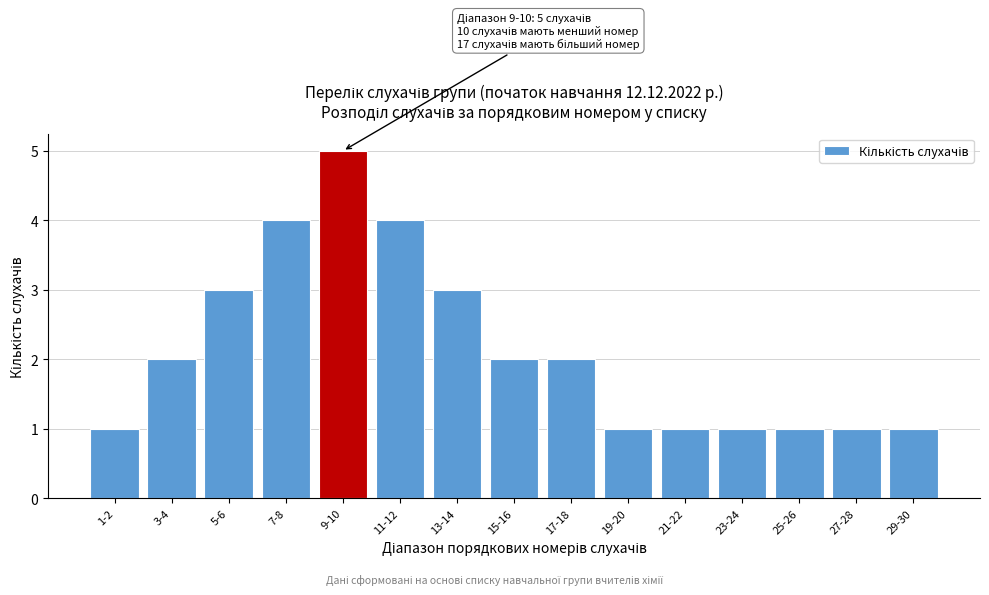

Reading left to right, extract all data points from this chart.

1-2=1	3-4=2	5-6=3	7-8=4	9-10=5	11-12=4	13-14=3	15-16=2	17-18=2	19-20=1	21-22=1	23-24=1	25-26=1	27-28=1	29-30=1